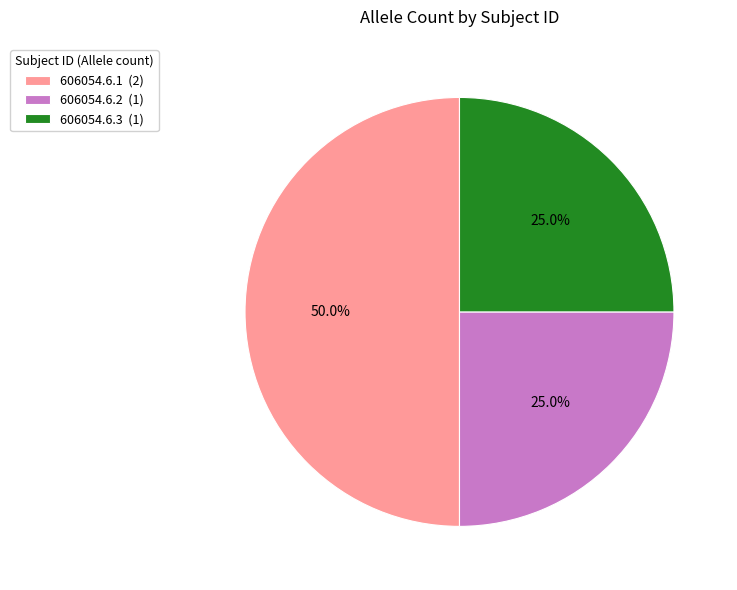

To the nearest percent, what portion does 606054.6.2 represent?

25%